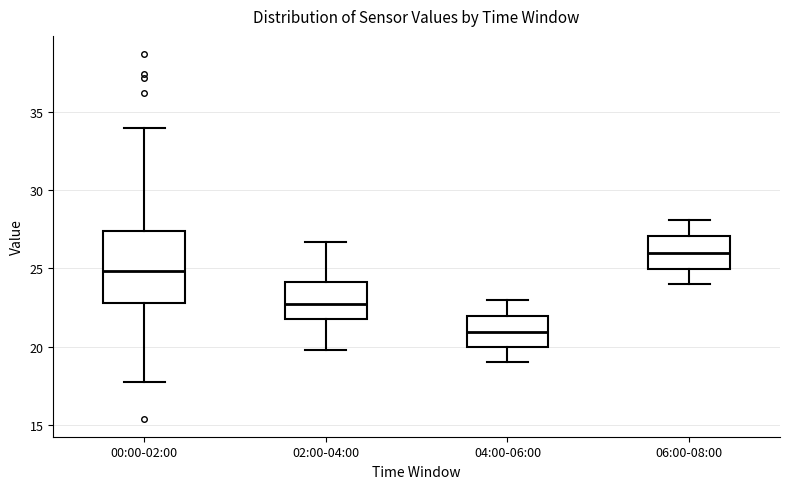

Where is the lower edge of the box for 06:00-08:00 on the y-axis? The values are not printed on the chart, so give them approximately, as read against the axis.

25.0